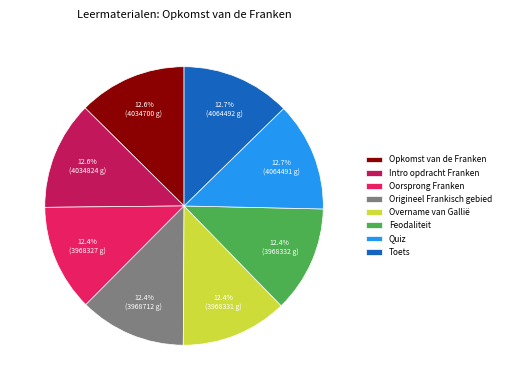

What portion of the pie excludes Origineel Frankisch gebied?

87.6%